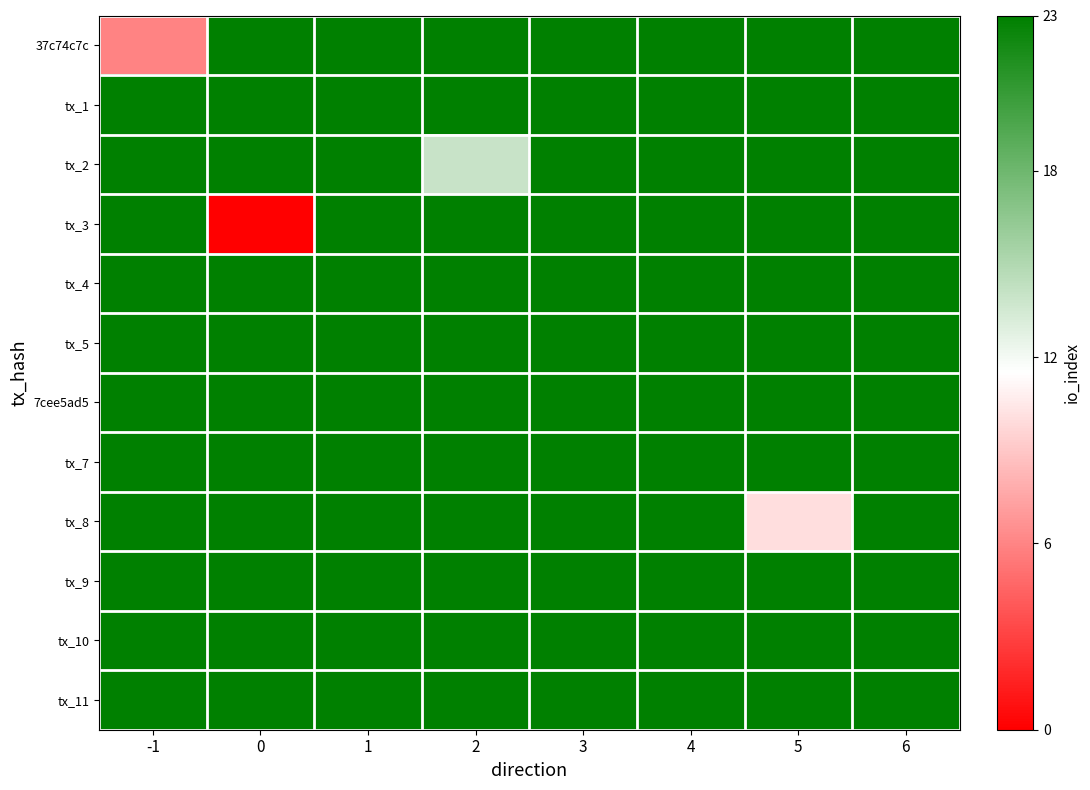

Between 5 and 4, which is larger?

5